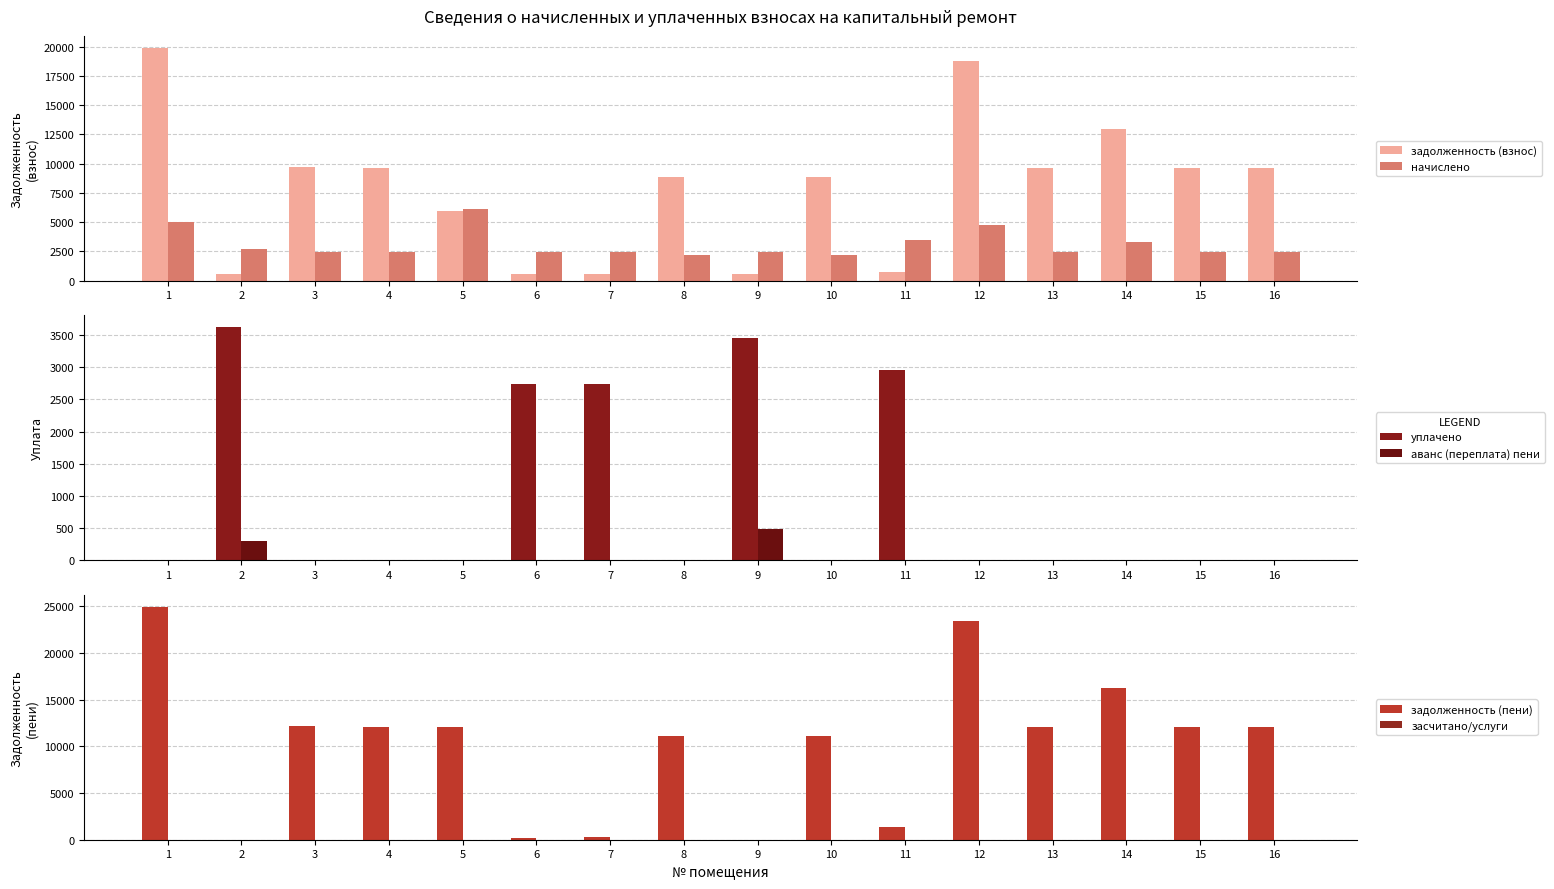

Between 14 and 6, which is larger?

14